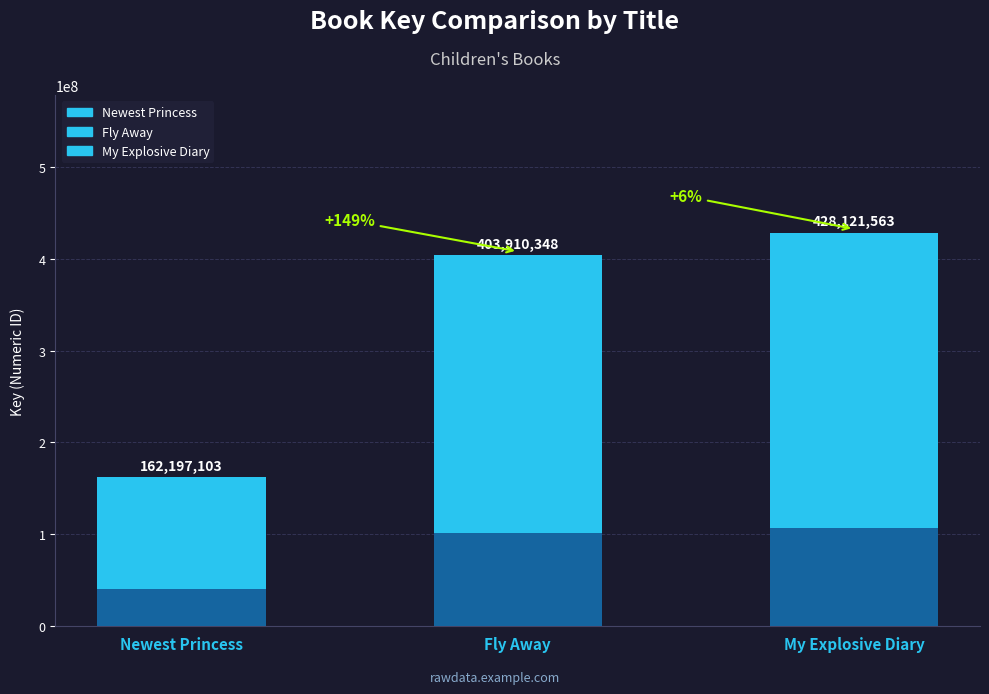

What is the value of the 3rd bar from the left?

428121563